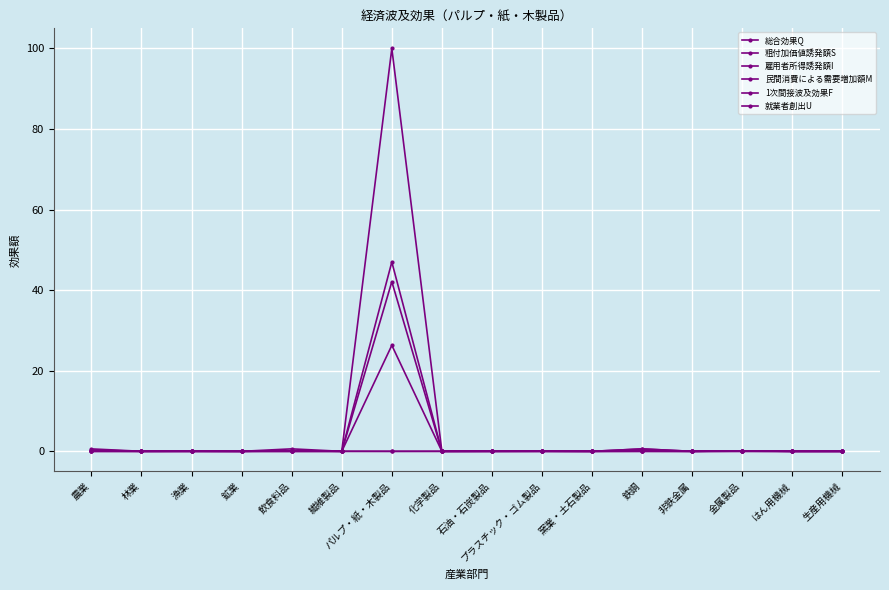

Reading right to left, list all the values displayed in this chart.

総合効果Q: 生産用機械=0.0	はん用機械=0.0	金属製品=0.1	非鉄金属=0.0	鉄鋼=0.6	窯業・土石製品=0.0	プラスチック・ゴム製品=0.0	石油・石炭製品=0.0	化学製品=0.0	パルプ・紙・木製品=100.0	繊維製品=0.0	飲食料品=0.6	鉱業=0.0	漁業=0.1	林業=0.0	農業=0.1
粗付加価値誘発額S: 生産用機械=0.0	はん用機械=0.0	金属製品=0.1	非鉄金属=0.0	鉄鋼=0.1	窯業・土石製品=0.0	プラスチック・ゴム製品=0.0	石油・石炭製品=0.0	化学製品=0.0	パルプ・紙・木製品=42.1	繊維製品=0.0	飲食料品=0.2	鉱業=0.0	漁業=0.0	林業=0.0	農業=0.6
雇用者所得誘発額I: 生産用機械=0.0	はん用機械=0.0	金属製品=0.0	非鉄金属=0.0	鉄鋼=0.0	窯業・土石製品=0.0	プラスチック・ゴム製品=0.0	石油・石炭製品=0.0	化学製品=0.0	パルプ・紙・木製品=26.3	繊維製品=0.0	飲食料品=0.0	鉱業=0.0	漁業=0.0	林業=0.0	農業=0.0
民間消費による需要増加額M: 生産用機械=0.0	はん用機械=0.0	金属製品=0.0	非鉄金属=0.0	鉄鋼=-0.0	窯業・土石製品=0.0	プラスチック・ゴム製品=0.0	石油・石炭製品=0.0	化学製品=0.0	パルプ・紙・木製品=0.0	繊維製品=0.0	飲食料品=0.1	鉱業=-0.0	漁業=0.0	林業=0.0	農業=0.0
1次間接波及効果F: 生産用機械=0.0	はん用機械=0.0	金属製品=0.1	非鉄金属=0.0	鉄鋼=0.6	窯業・土石製品=0.0	プラスチック・ゴム製品=0.0	石油・石炭製品=0.0	化学製品=0.0	パルプ・紙・木製品=0.0	繊維製品=0.0	飲食料品=0.0	鉱業=0.0	漁業=0.0	林業=0.0	農業=0.0
就業者創出U: 生産用機械=0.0	はん用機械=0.0	金属製品=0.0	非鉄金属=0.0	鉄鋼=0.0	窯業・土石製品=0.0	プラスチック・ゴム製品=0.0	石油・石炭製品=0.0	化学製品=0.0	パルプ・紙・木製品=47.0	繊維製品=0.0	飲食料品=0.0	鉱業=0.0	漁業=0.0	林業=0.0	農業=0.4